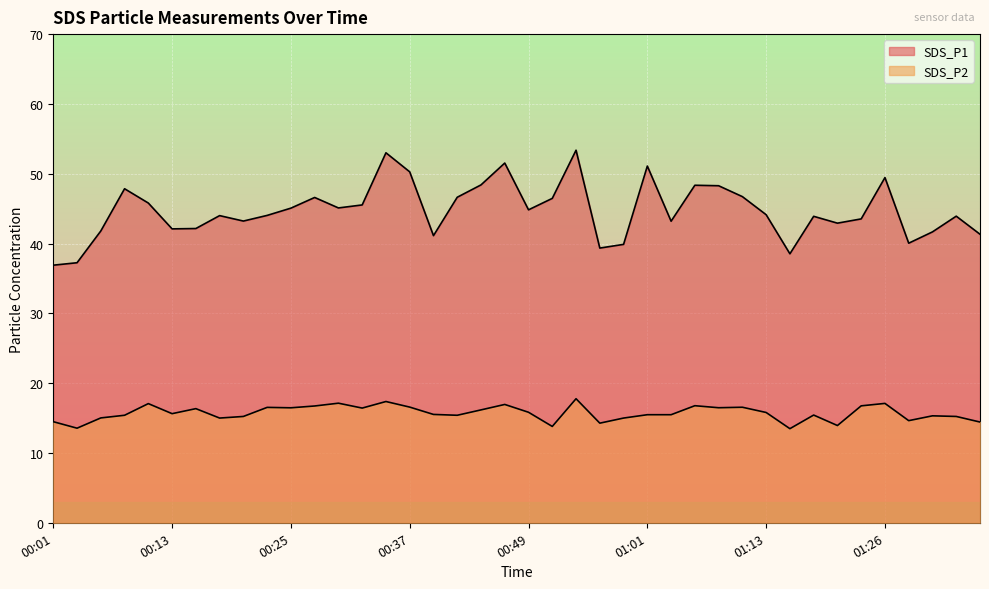

What is the sum of the SDS_P1 values at 00:44 and 00:54?

101.8